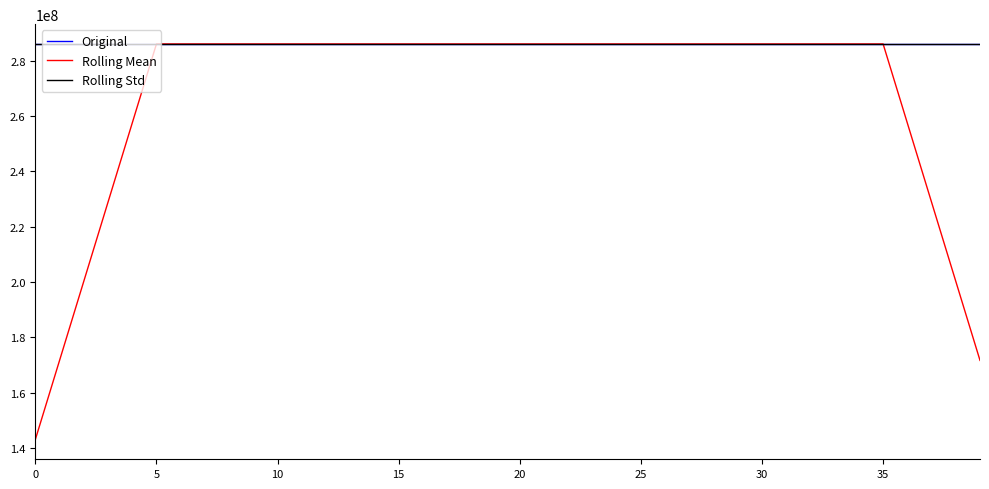

What is the smallest value displayed?

143023501.1